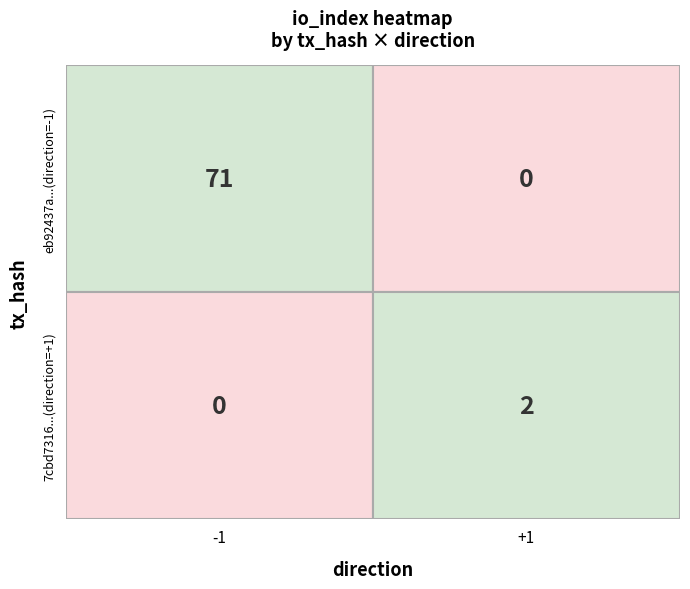

What is the difference between the highest and lowest values at direction?

2